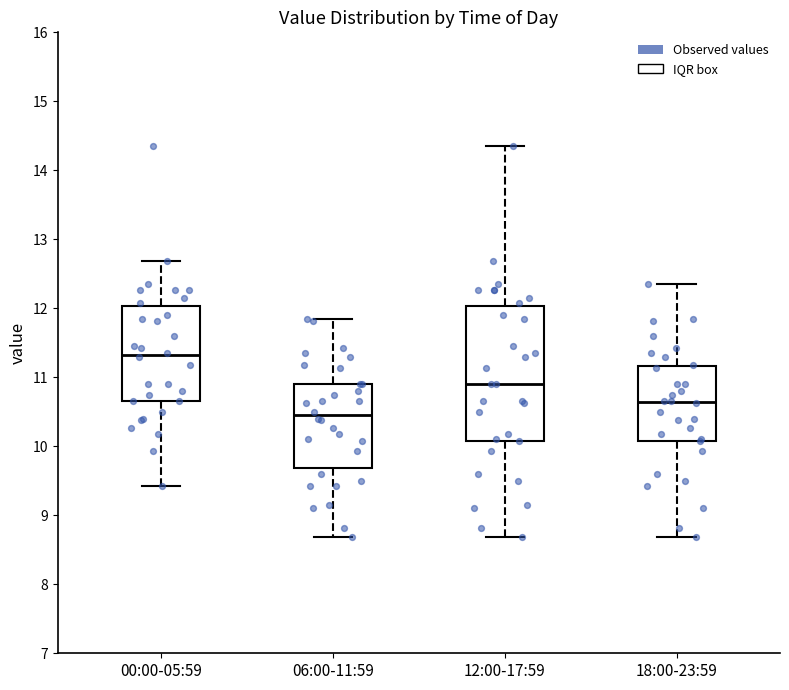

Which box has the lowest median line?

06:00-11:59